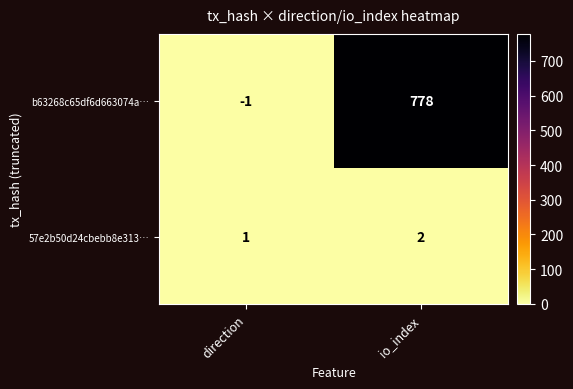

Is the value of 57e2b50d24cbebb8e313… at io_index greater than the value of b63268c65df6d663074a… at direction?

Yes